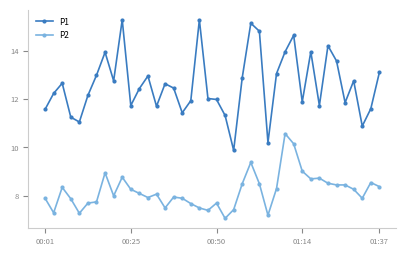

True or false: P2 and P1 intersect in this chart.

False